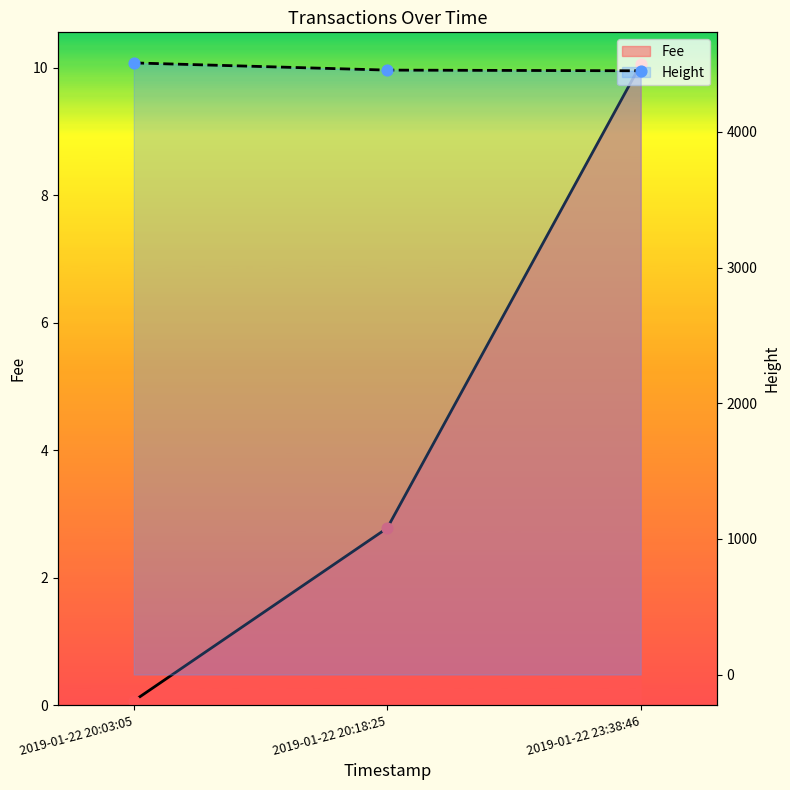

At which category is the sum across all series the highest?

2019-01-22 20:03:05